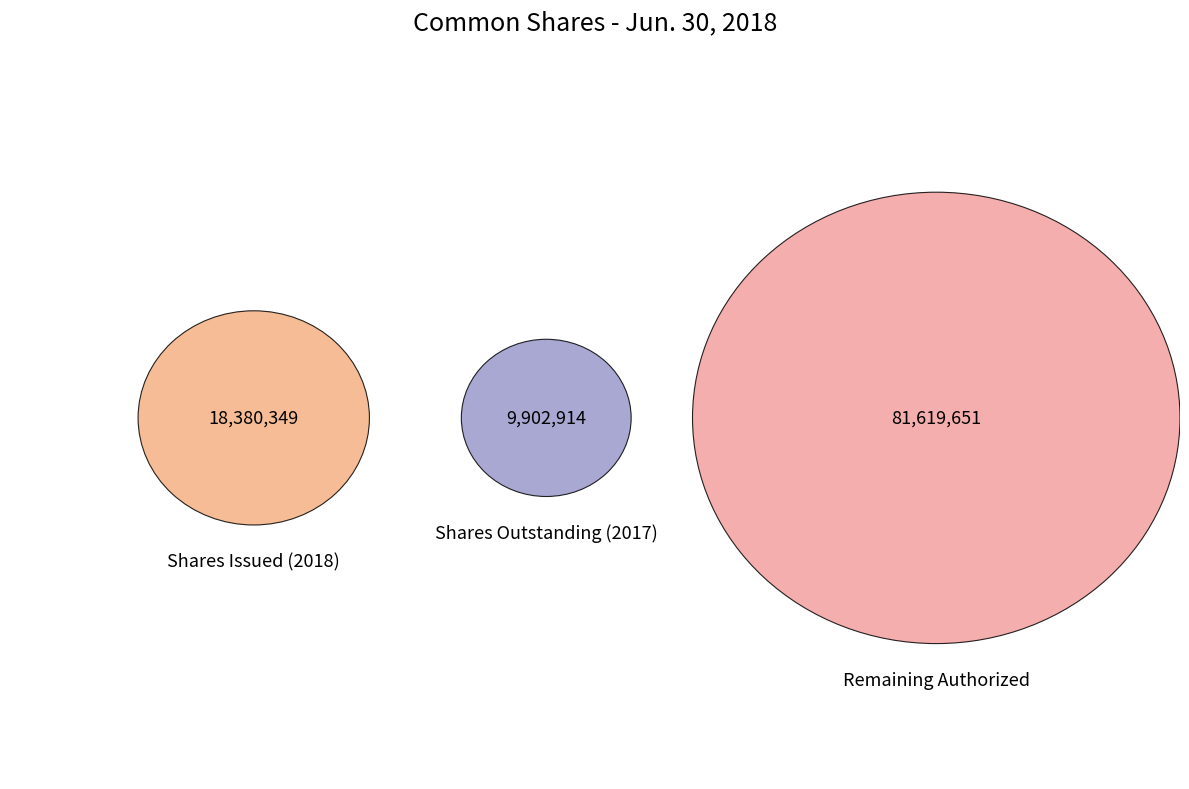

The Common shares, shares issued slice represents 6% of the pie. True or false?

False